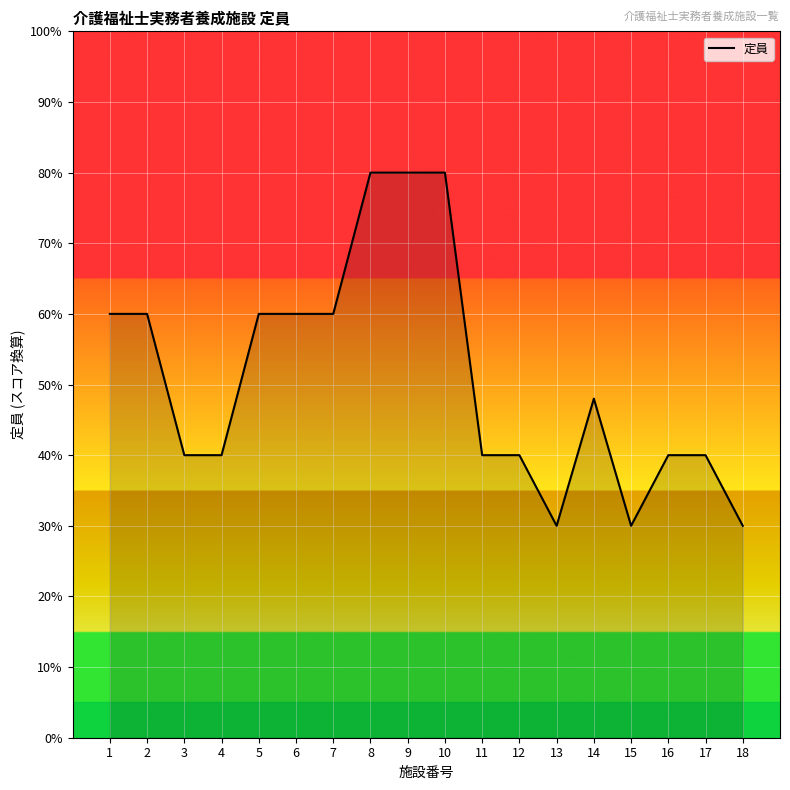

What is the difference between the values at 5 and 13?

30